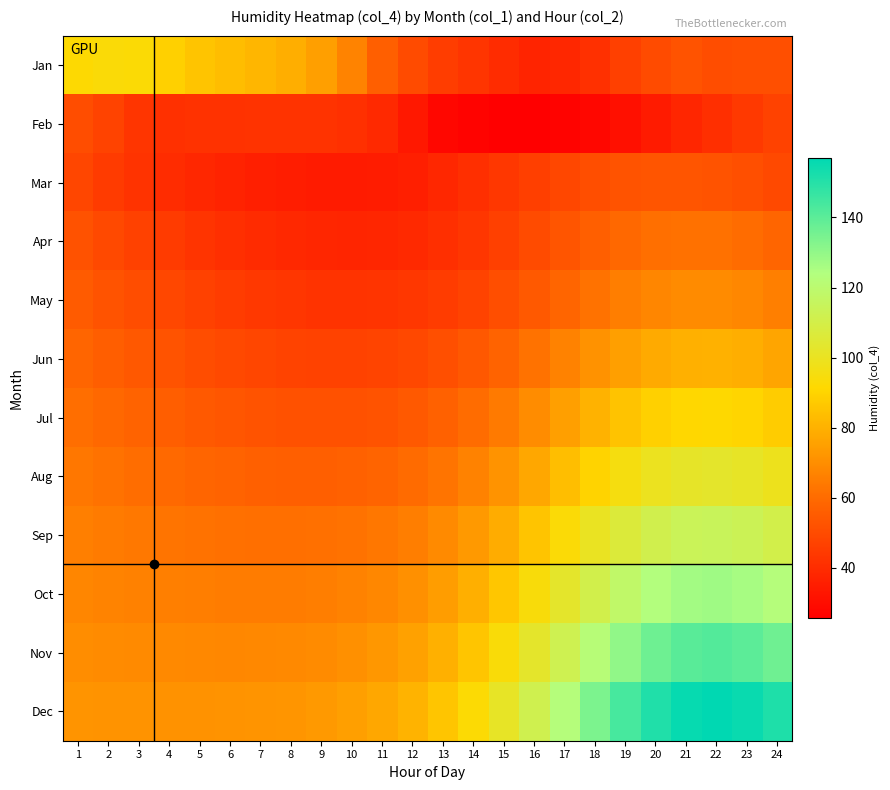

At which category does the chart reach its minimum across all series?

15